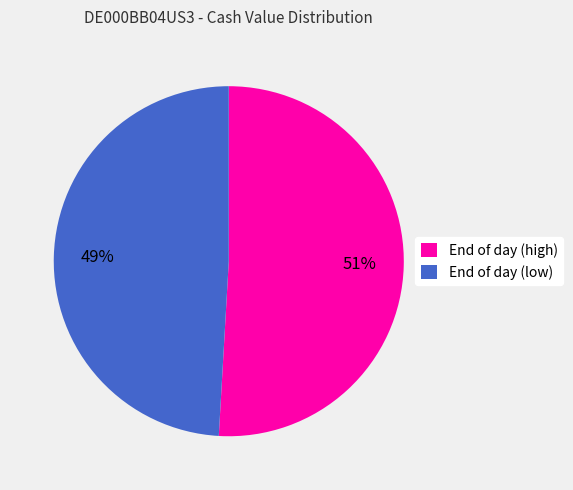

Is it true that End of day (low) is 42% of the pie?

False